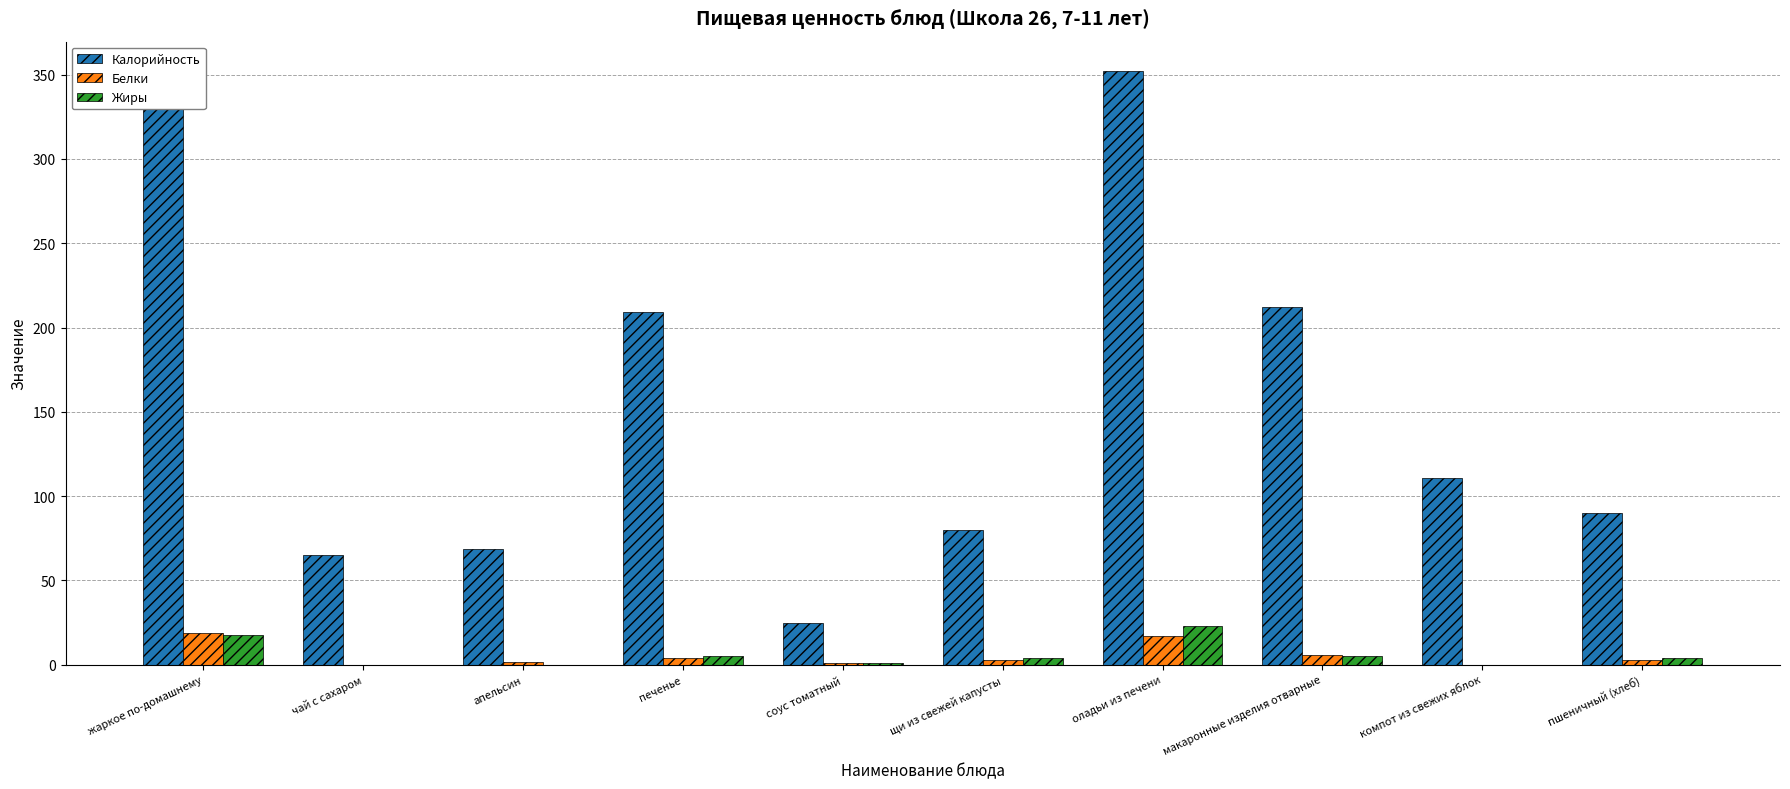

What is the maximum value for Калорийность?

352.0